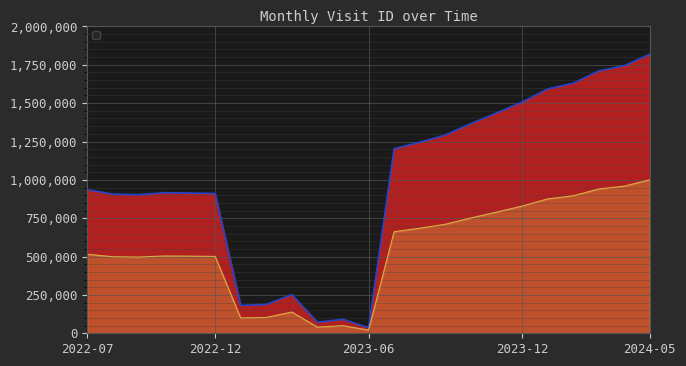

The chart shows a value of 978280.3 at 2023-10. True or false?

False